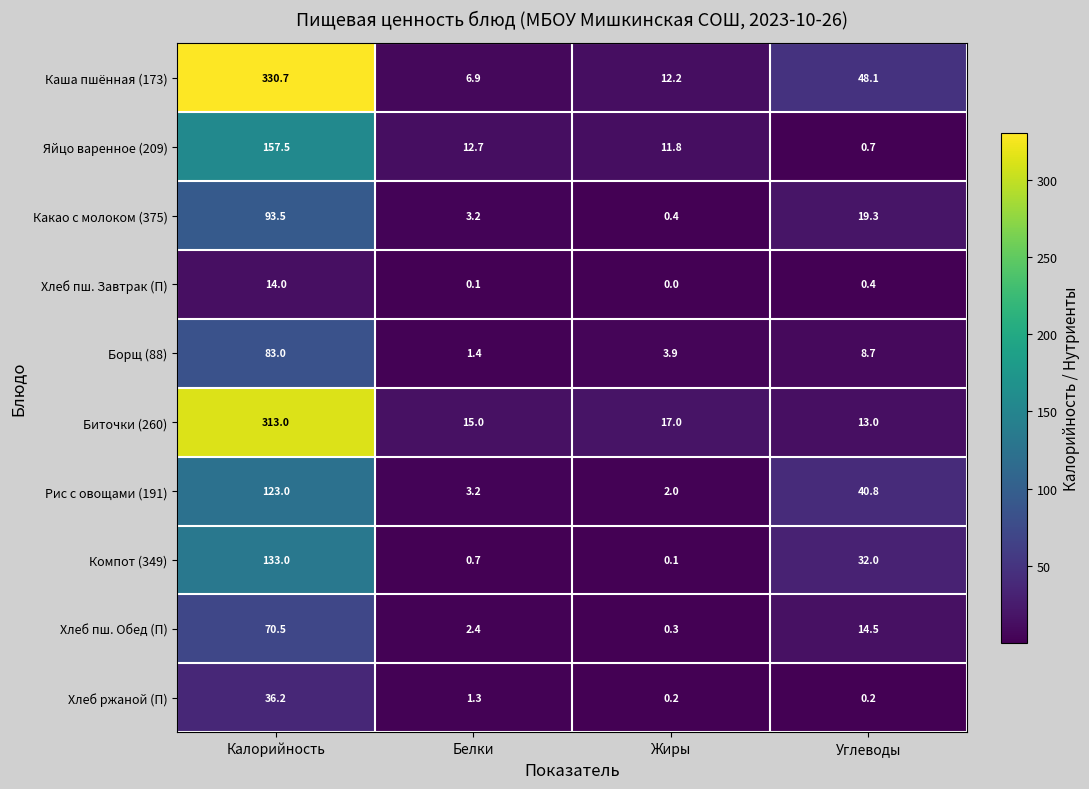

Where is Каша пшённая (173) nearest to the value 168?

Углеводы